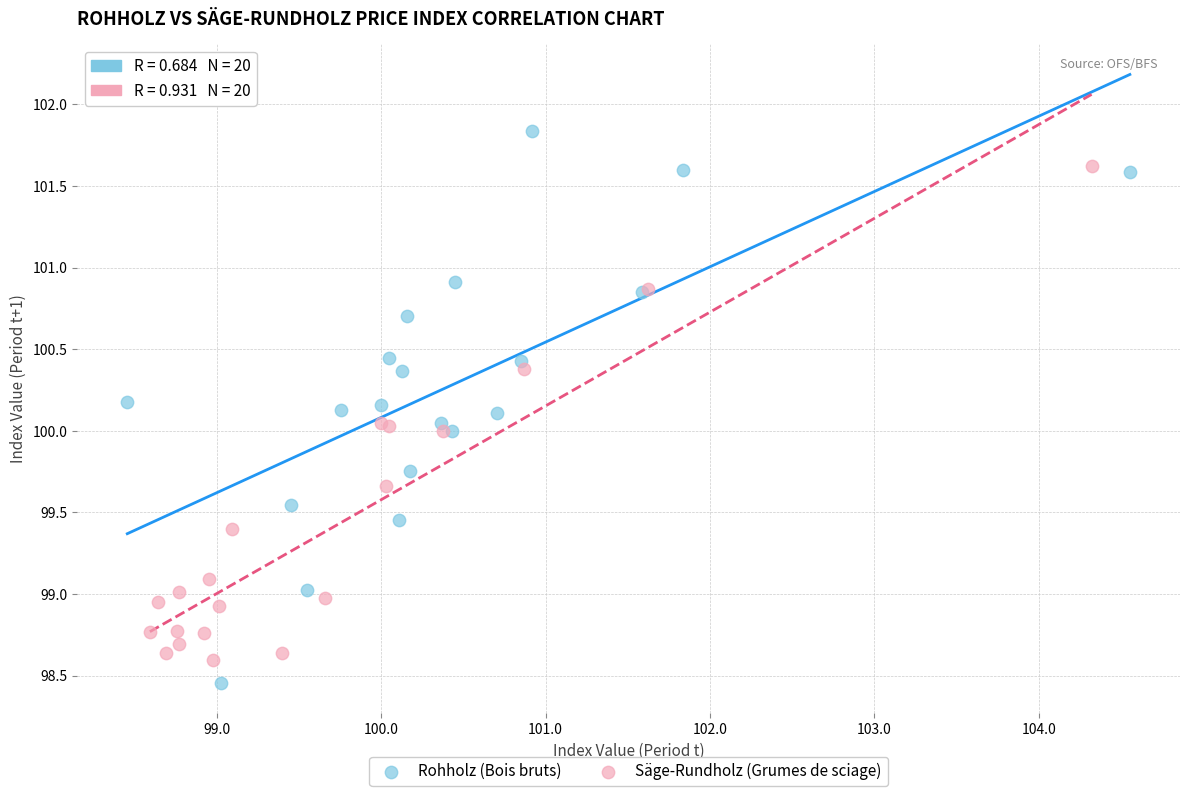

Which series reaches the maximum Y coordinate?

Rohholz (Bois bruts)